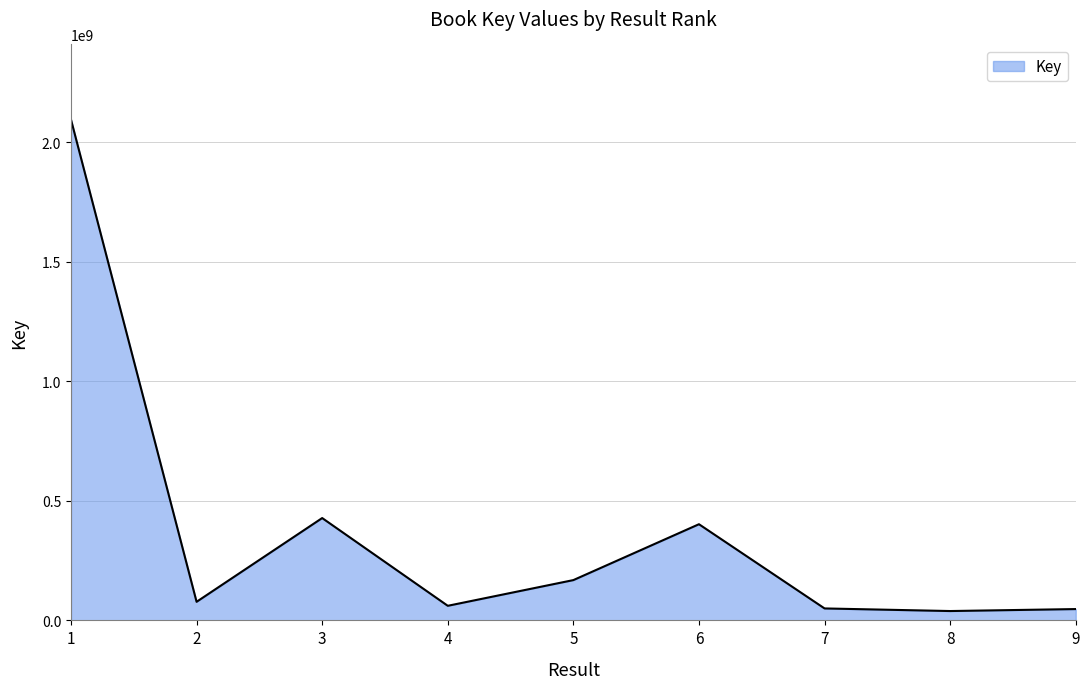

The value at 3 is 427895090. True or false?

True